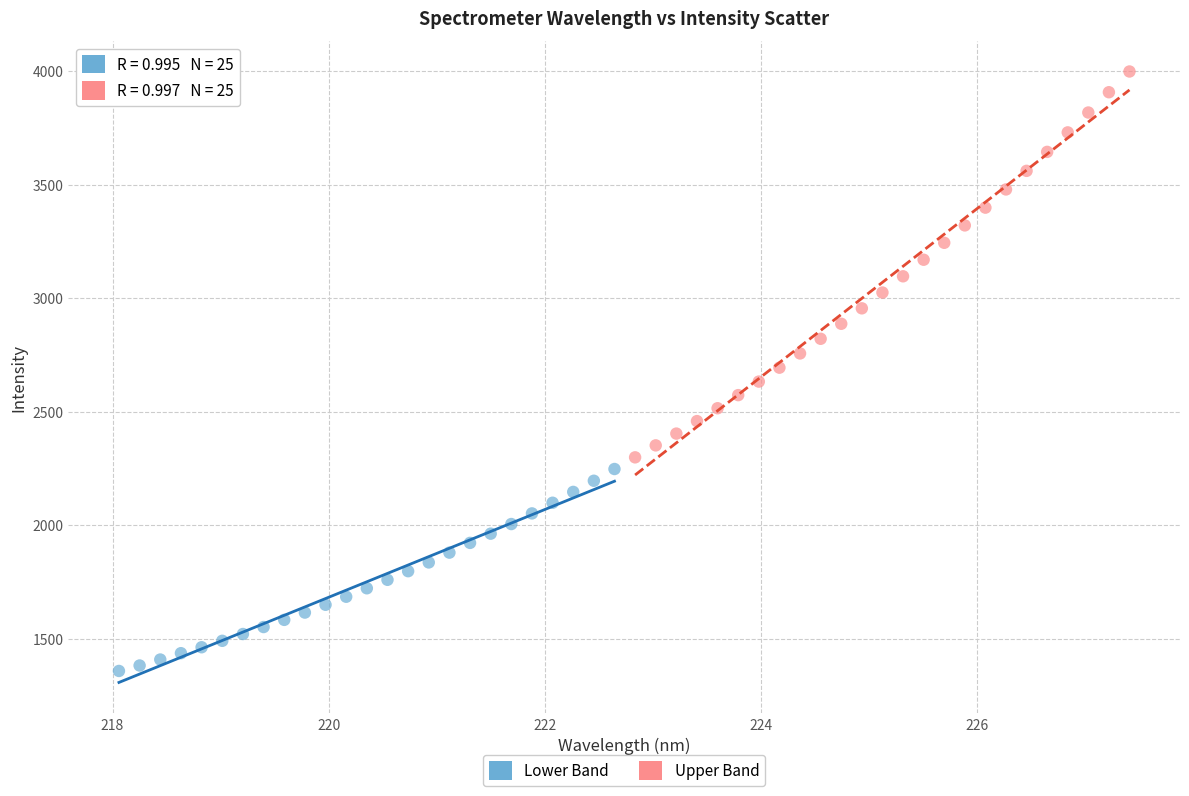

Which series reaches the maximum Y coordinate?

Upper Band